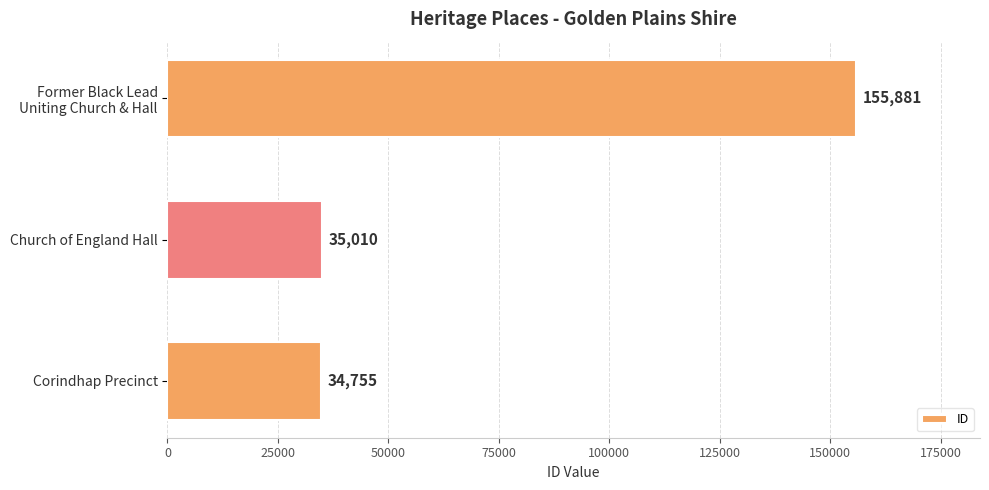

What is the maximum value shown in the chart?

155881